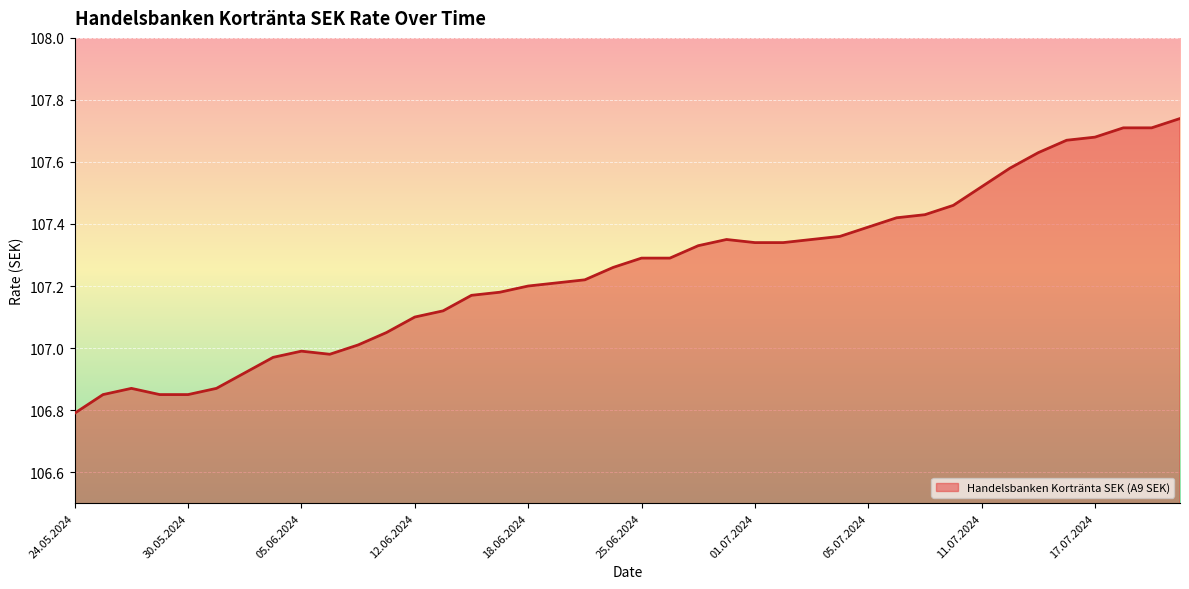

Is this an area chart (filled region under the line)?

Yes